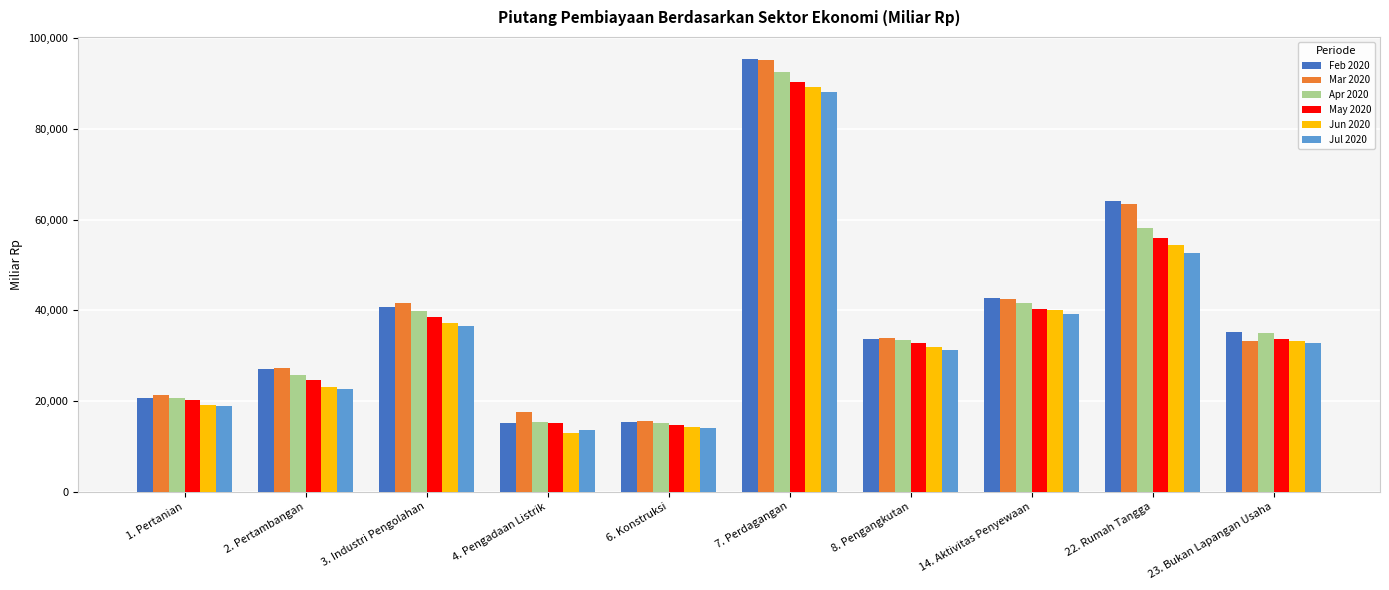

At which category is the sum across all series the highest?

7. Perdagangan